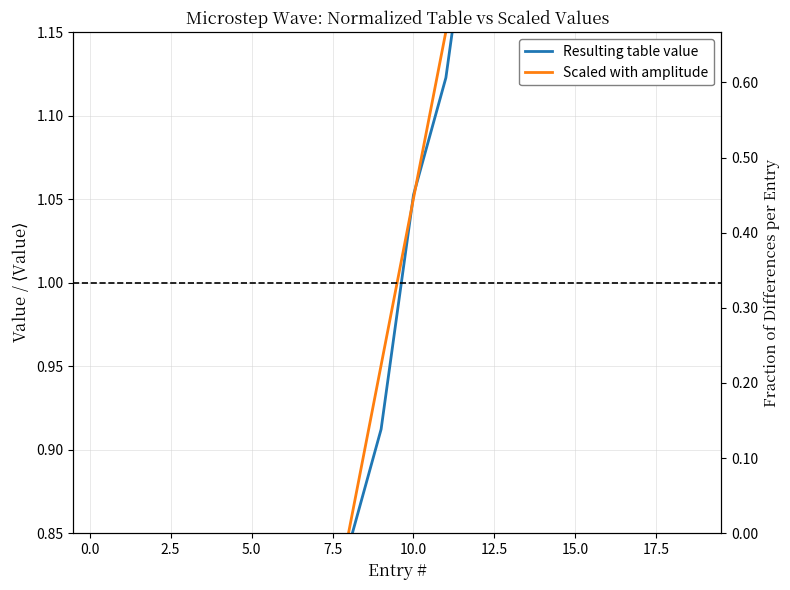

Are the bars horizontal?

No